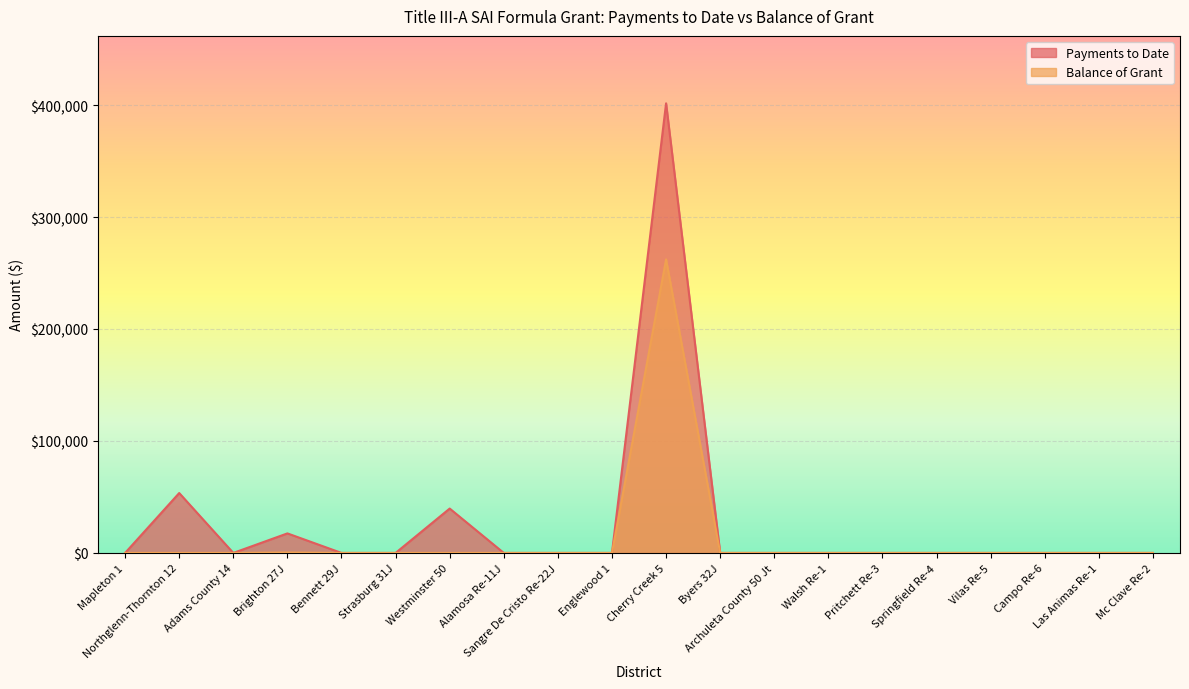

Which has a higher value, Westminster 50 or Mc Clave Re-2?

Westminster 50